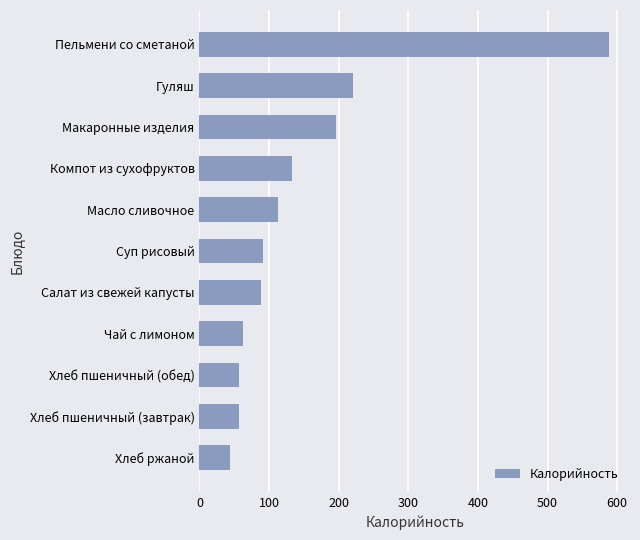

What is the average value?

150.0